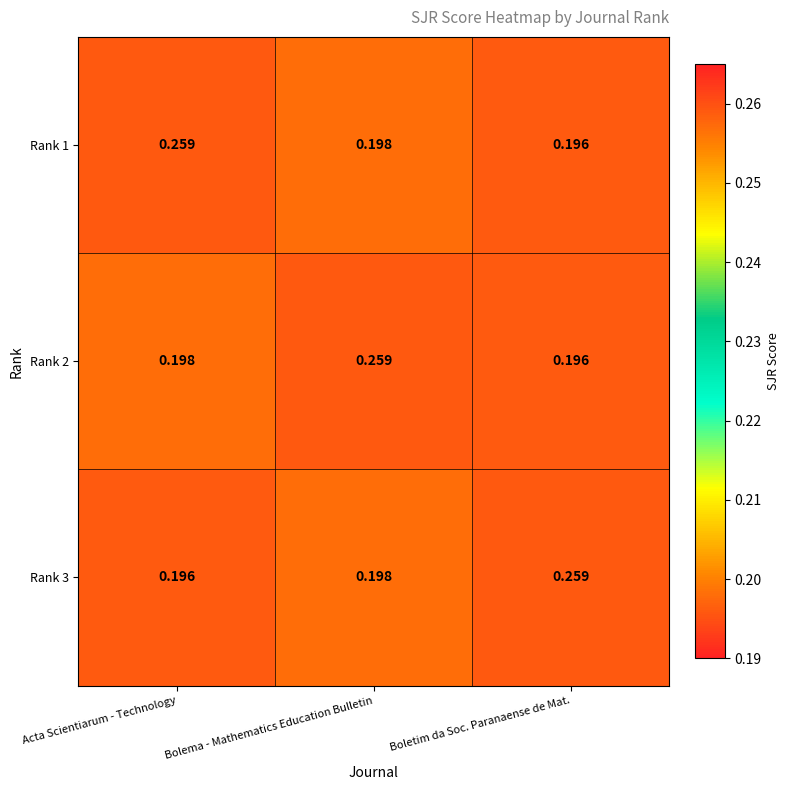

At which label is Rank 3 closest to 0?

Acta Scientiarum - Technology